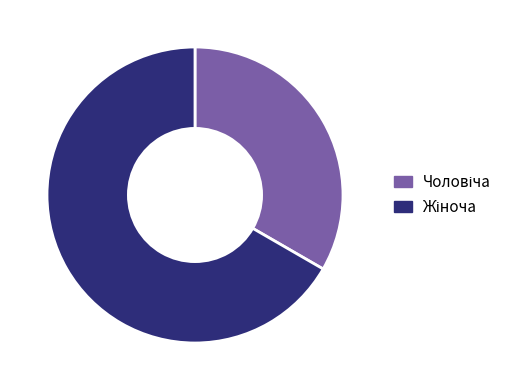

Does any single category account for the majority?

Yes